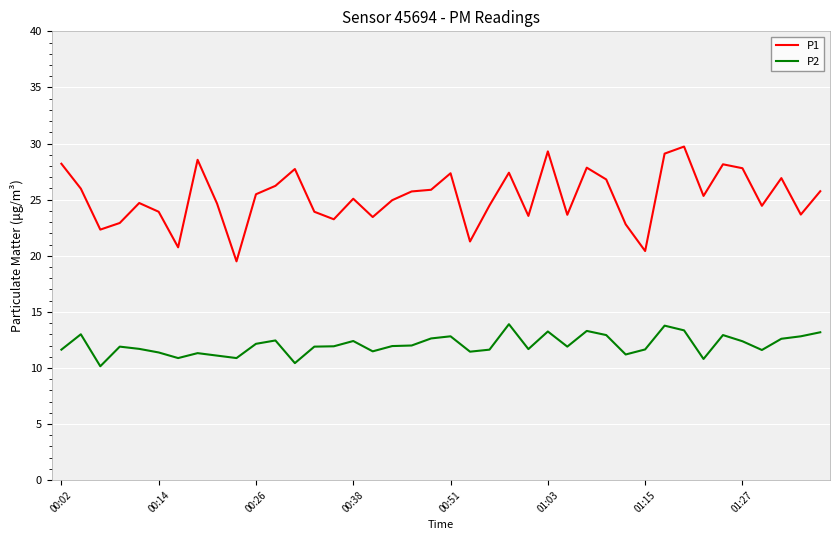

List the series in order of their peak value, lowest first.

P2, P1